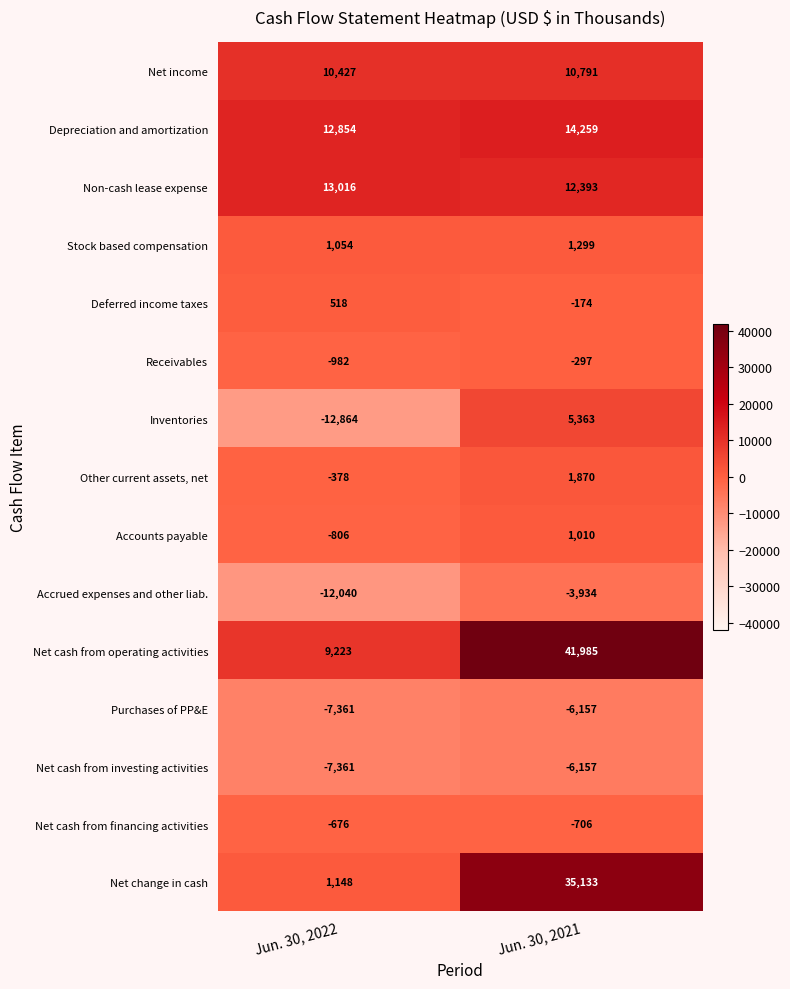

At which category is the sum across all series the highest?

Jun. 30, 2021